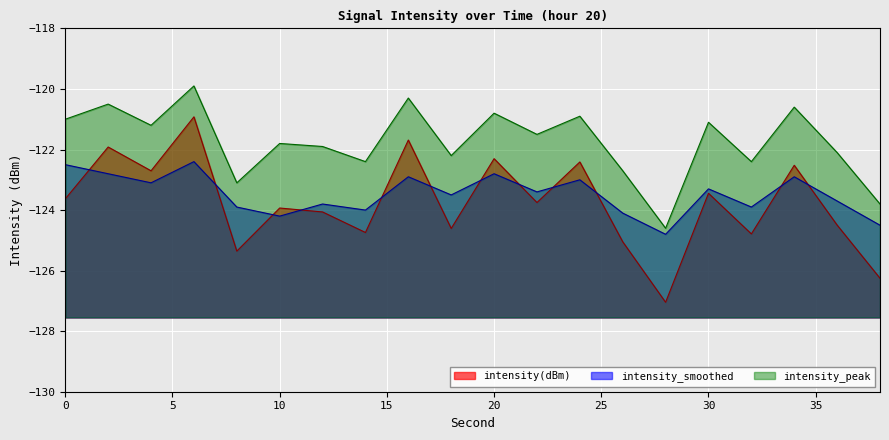

How many data points in intensity_smoothed are less than -123?

13